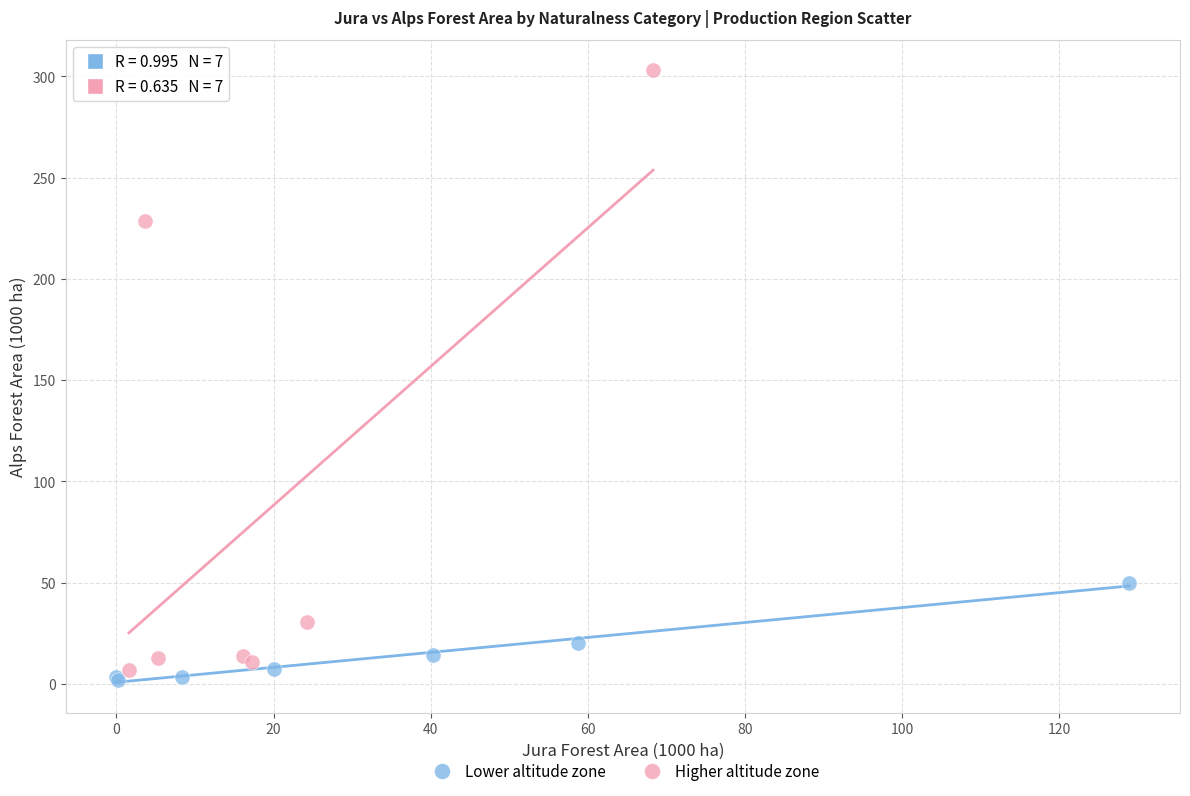

Which series has the widest spread of Y values?

Higher altitude zone